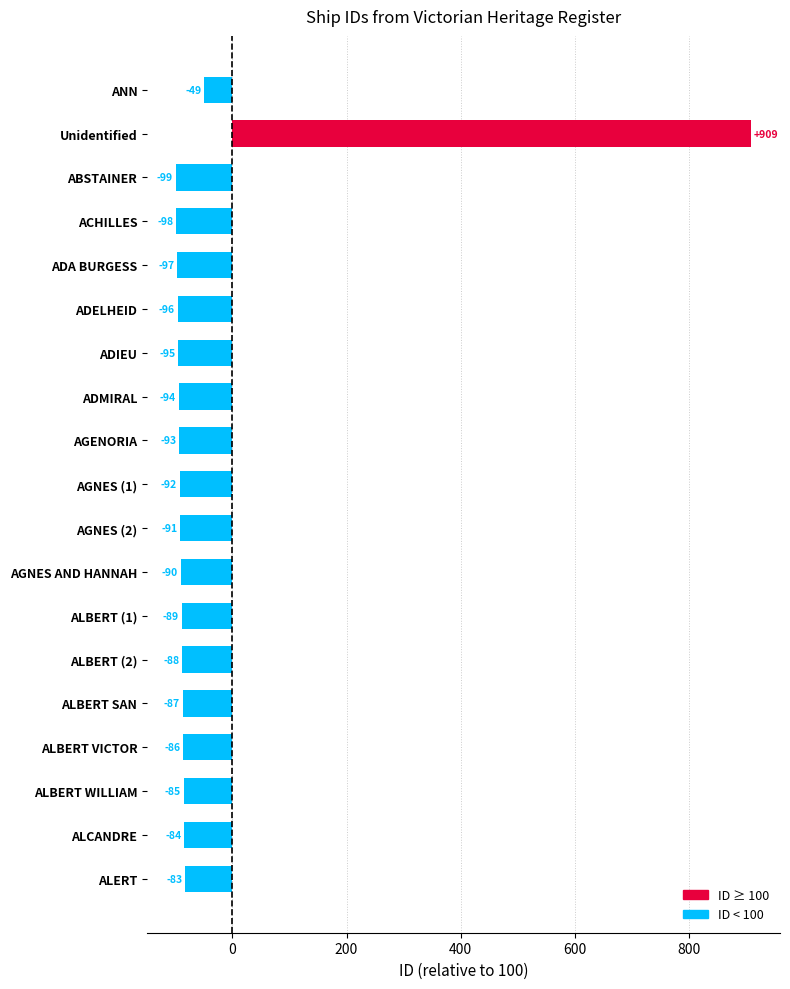

What is the change in value from ABSTAINER to AGNES AND HANNAH?

+9